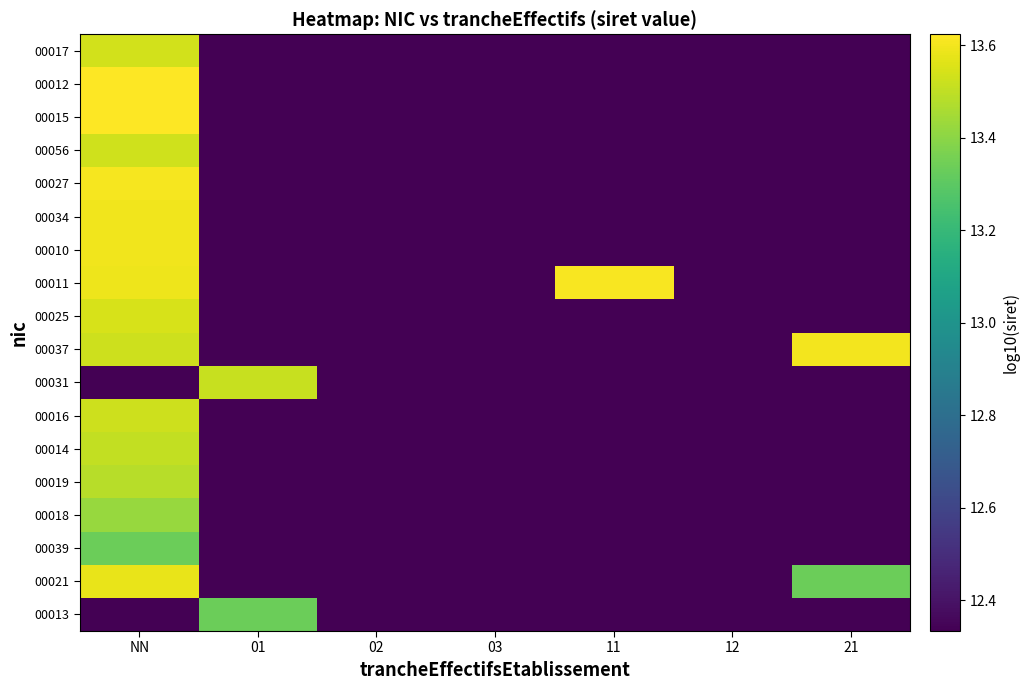

What is the difference between the highest and lowest values at 11?

1.3